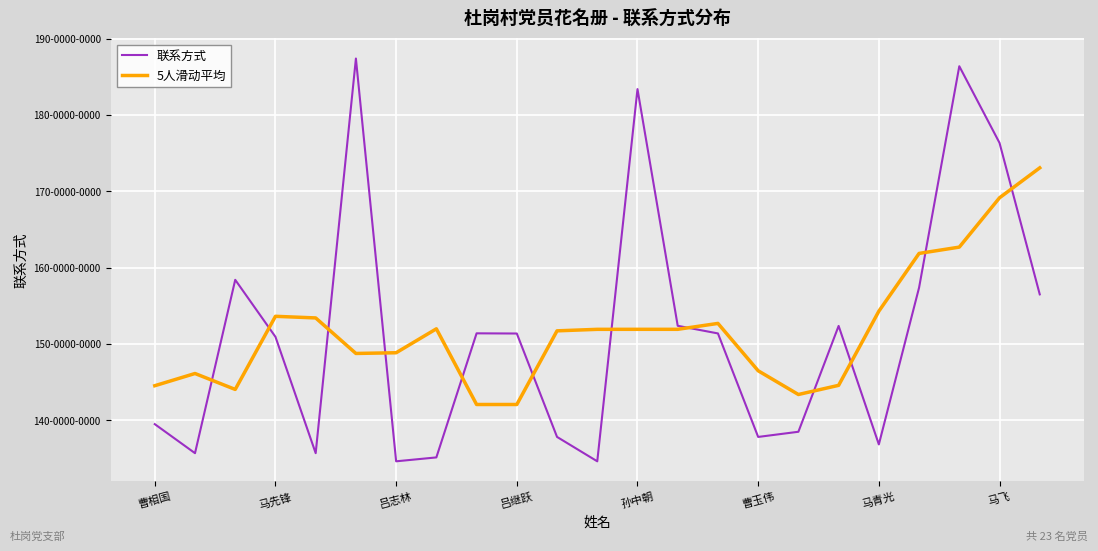

Reading left to right, what are all the values shown in this chart?

联系方式: 13949376116.0	13569206682.0	15839950553.0	15093109599.0	13569214367.0	18738720340.0	13462698308.0	13513776472.0	15139083963.0	15136661511.0	13782166031.0	13462584386.0	18338101969.0	15237720684.0	15137765894.0	13782003761.0	13849716934.0	15236031347.0	13683917850.0	15737613797.0	18637778551.0	17633441555.0	15649390088.0
5人滑动平均: 14452844450.3	14612910737.5	14404171463.4	15362040308.2	15340738633.4	14875503817.2	14884698690.0	15198188118.8	14206877257.0	14206854472.6	15171719572.0	15191446916.2	15191667792.8	15191635338.8	15269061848.4	14648647724.0	14337887157.2	14457856737.8	15429011695.8	16185756620.0	16268428368.2	16914555997.8	17306870064.7